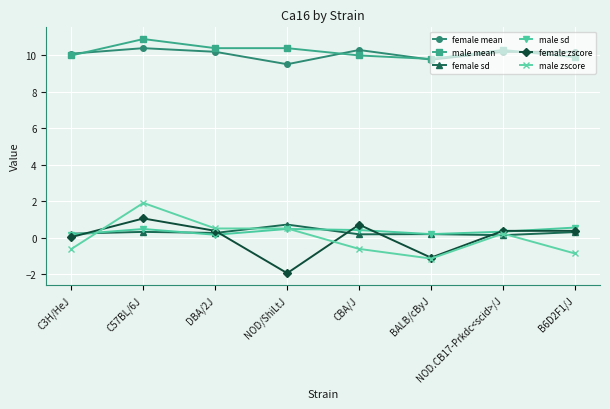

The value of female mean at NOD.CB17-Prkdc<scid>/J is 2.4. True or false?

False